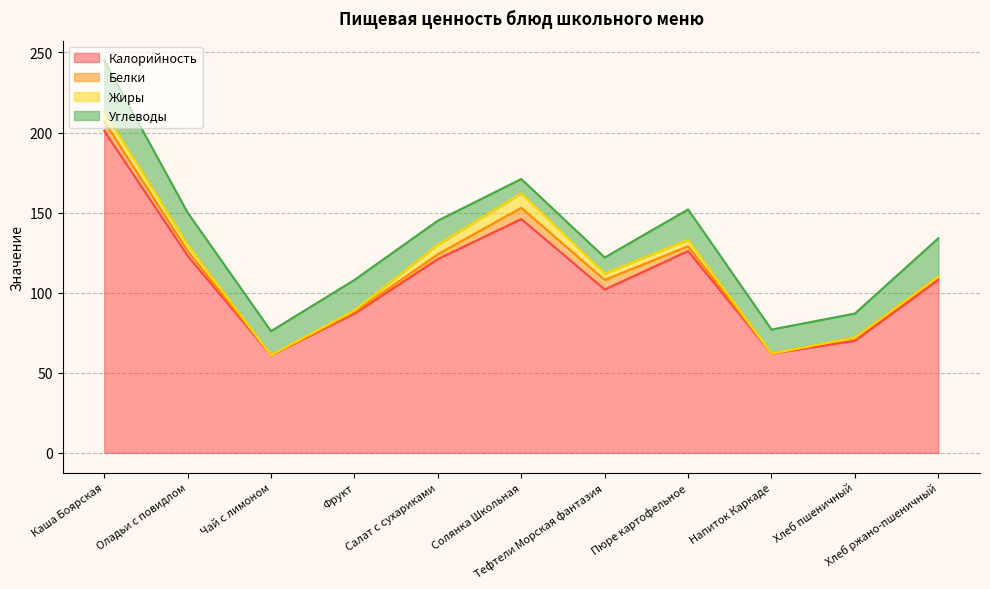

Rank the categories by Белки value from lowest to highest.

Чай с лимоном, Напиток Каркаде, Фрукт, Хлеб пшеничный, Хлеб ржано-пшеничный, Оладьи с повидлом, Салат с сухариками, Пюре картофельное, Каша Боярская, Тефтели Морская фантазия, Солянка Школьная